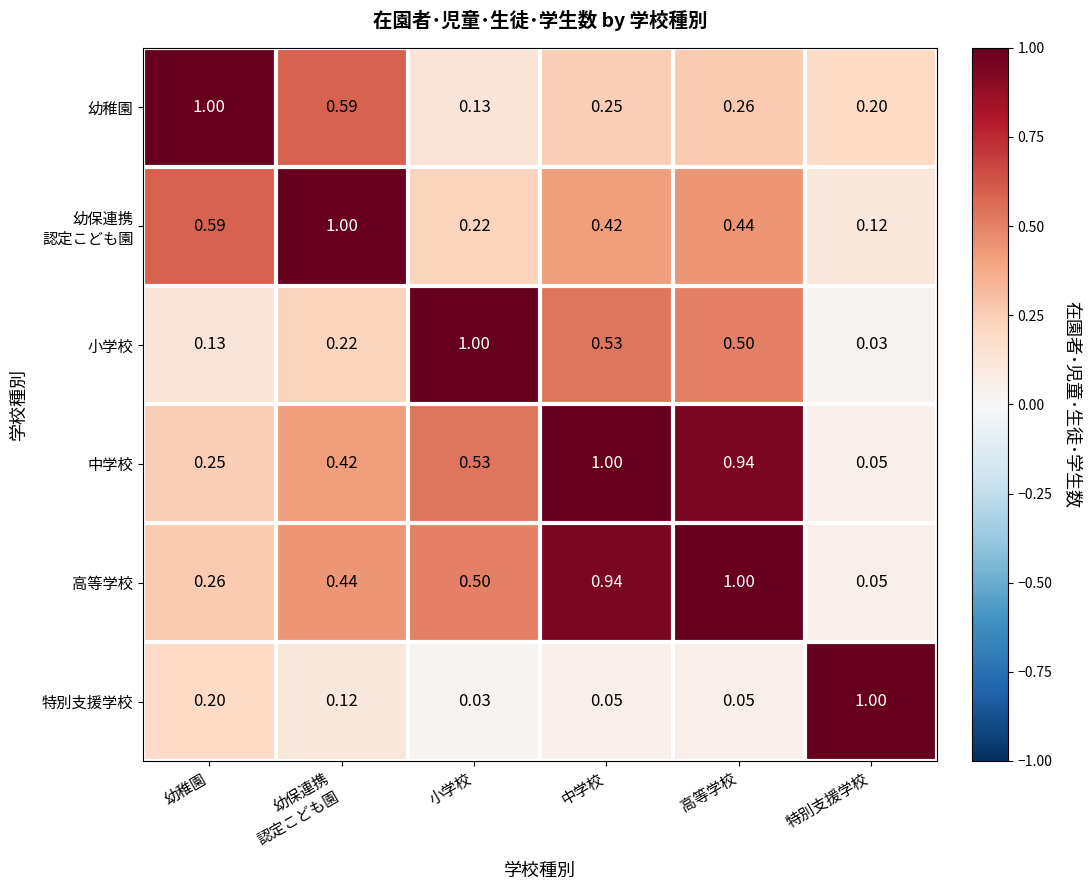

Where is 小学校 nearest to the value 0?

特別支援学校